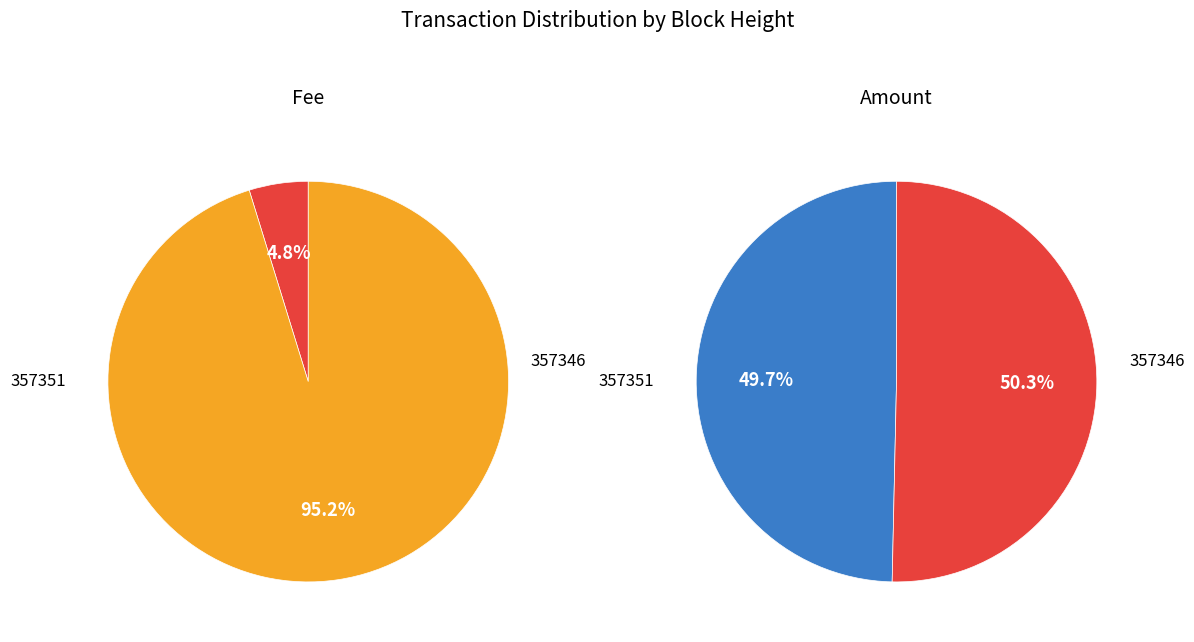

To the nearest percent, what is the difference between the 357346 and 357351 slice percentages?

90%